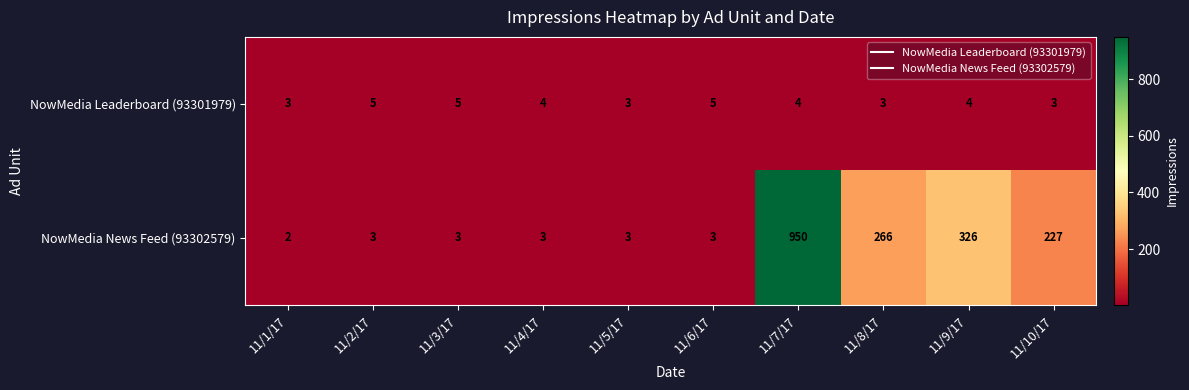

How many series are shown in this chart?

2